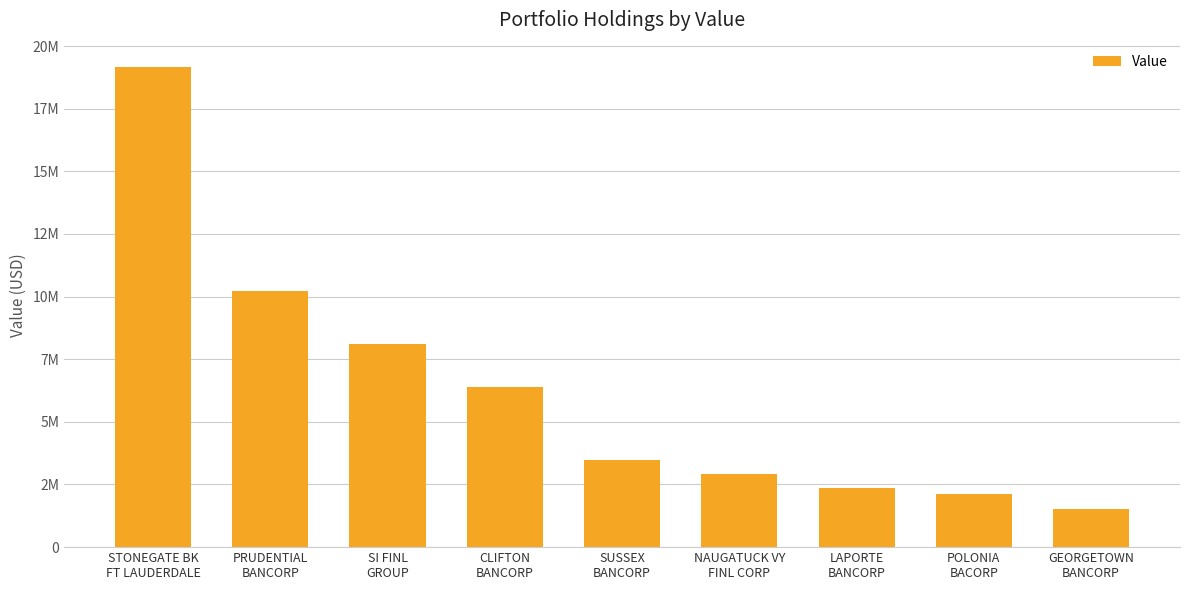

List the labels in order of value, largest first.

STONEGATE BK
FT LAUDERDALE, PRUDENTIAL
BANCORP, SI FINL
GROUP, CLIFTON
BANCORP, SUSSEX
BANCORP, NAUGATUCK VY
FINL CORP, LAPORTE
BANCORP, POLONIA
BACORP, GEORGETOWN
BANCORP